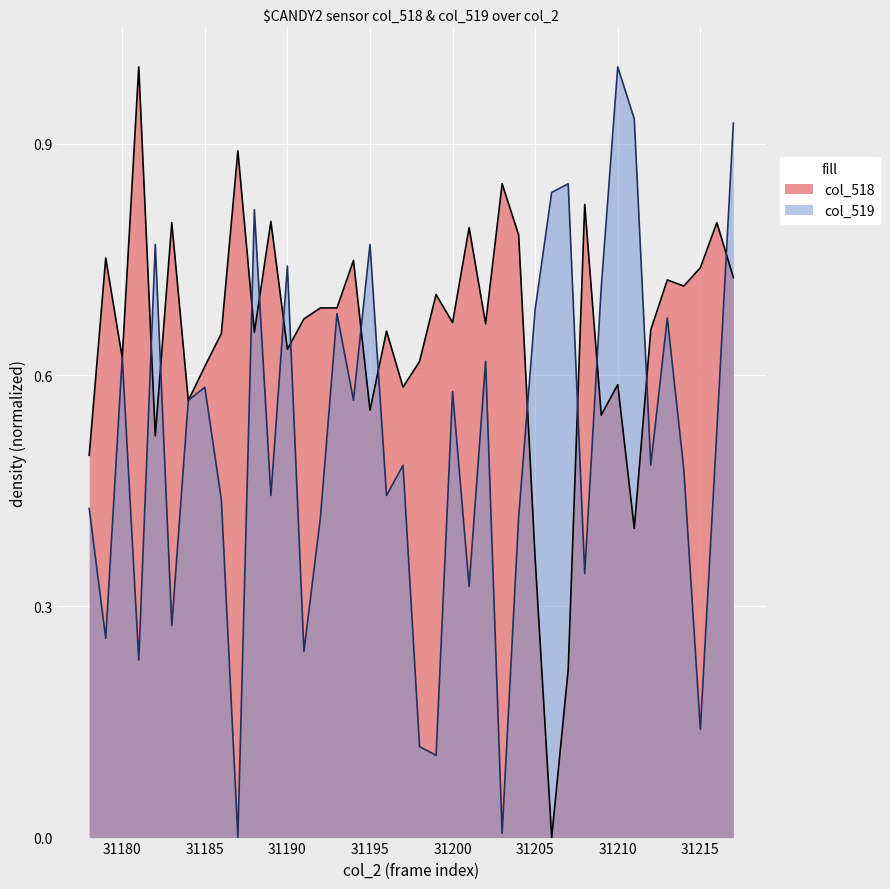

At which category is the sum across all series the highest?

31217